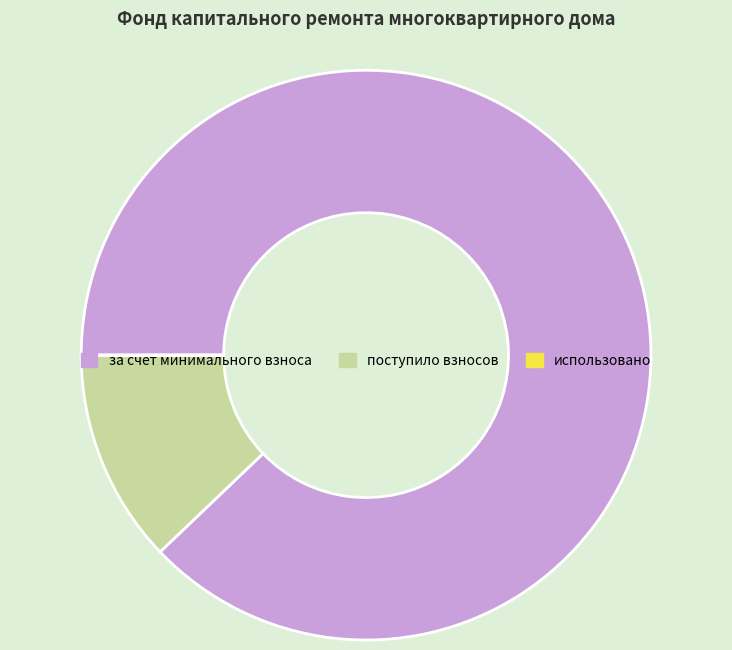

Is за счет минимального взноса the majority of the pie?

Yes